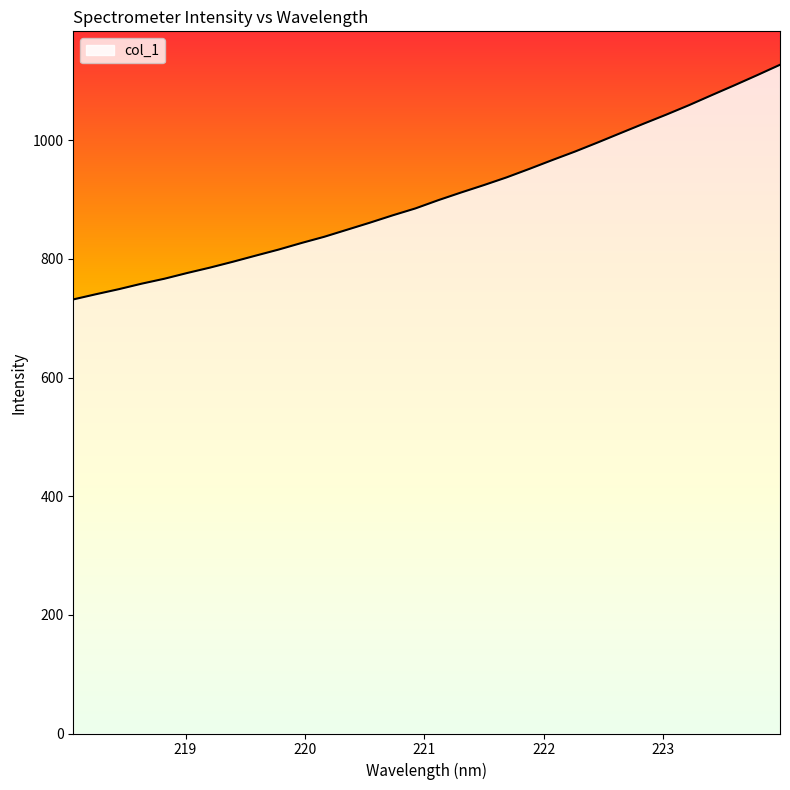

What is the smallest value displayed?

731.6